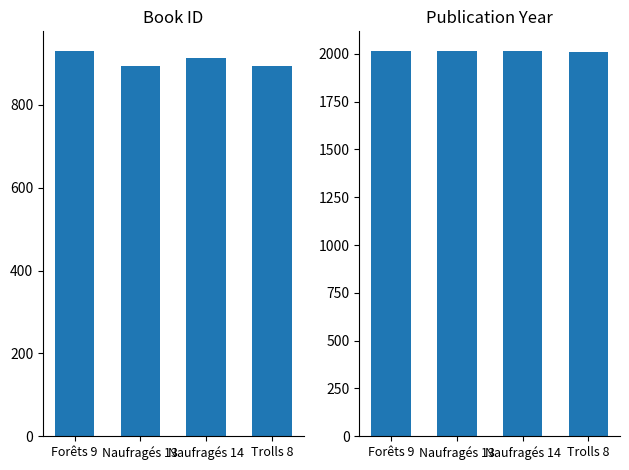

What is the difference between the maximum and second lowest values in the year series?

1